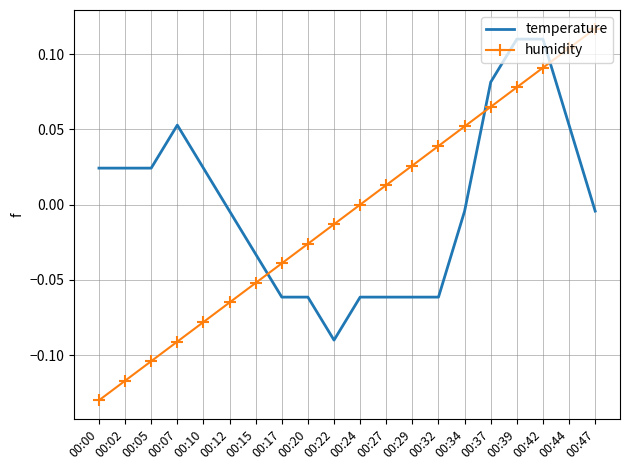

Which category has the highest value across all series?

00:47